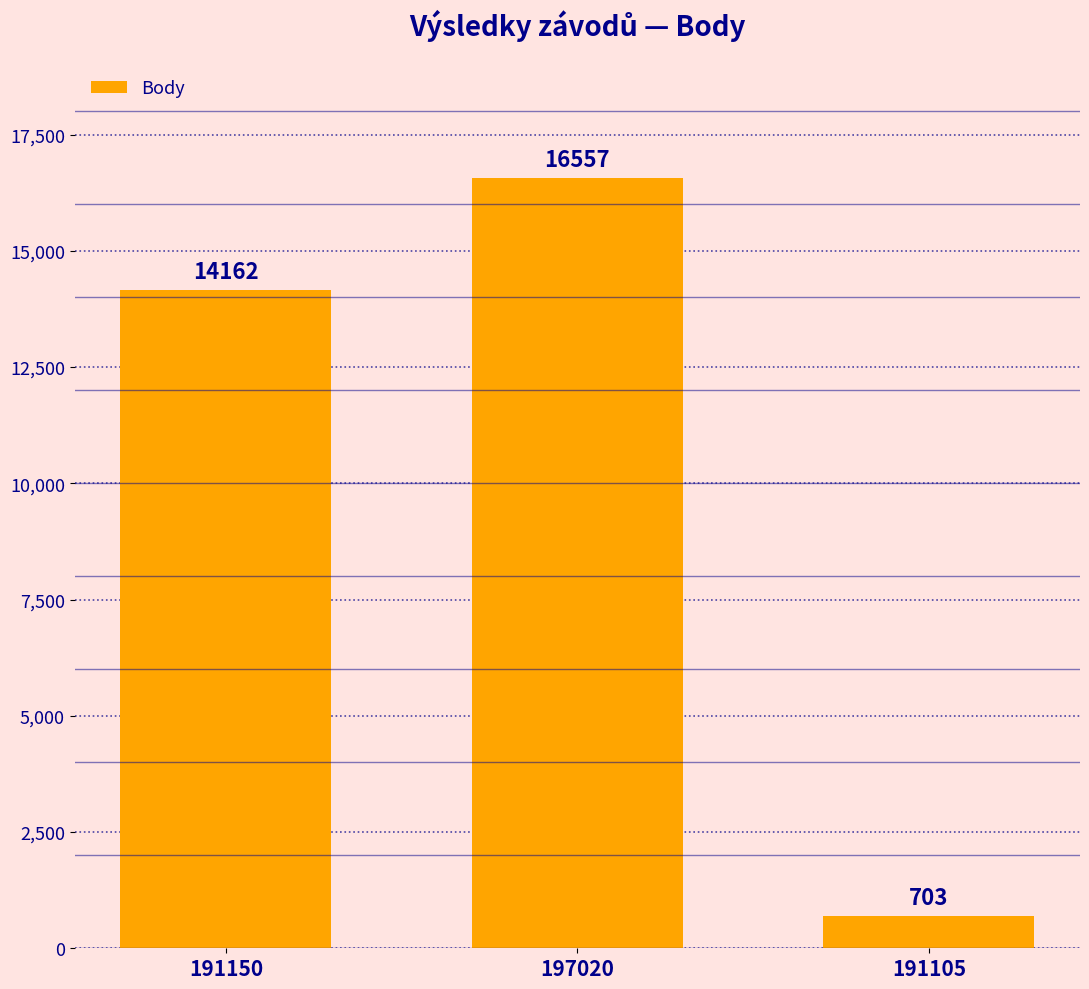

Is it true that the value at 191150 is 20057?

False